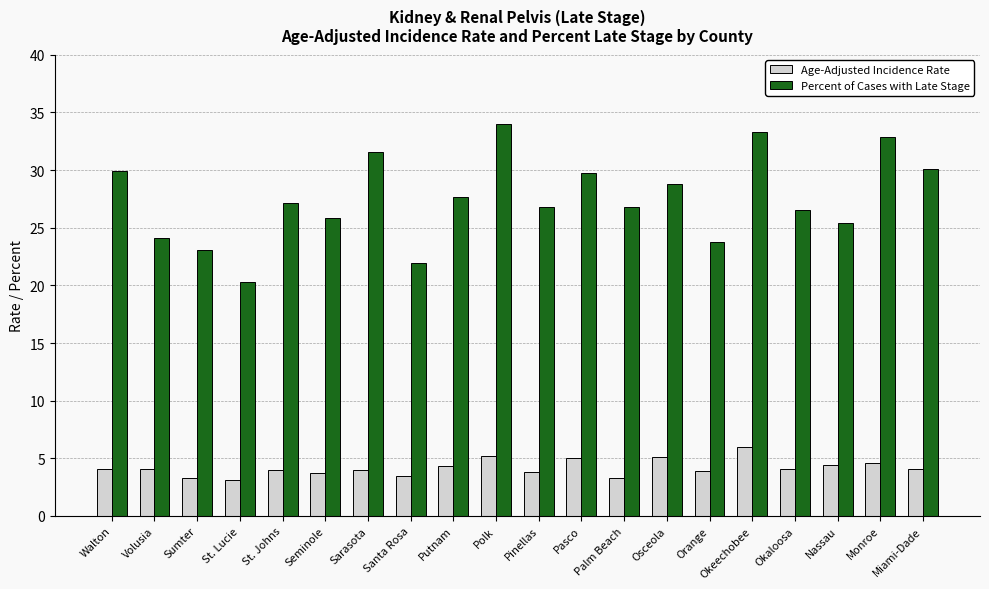

The Percent of Cases with Late Stage series shows 26.5 at Okaloosa. True or false?

True